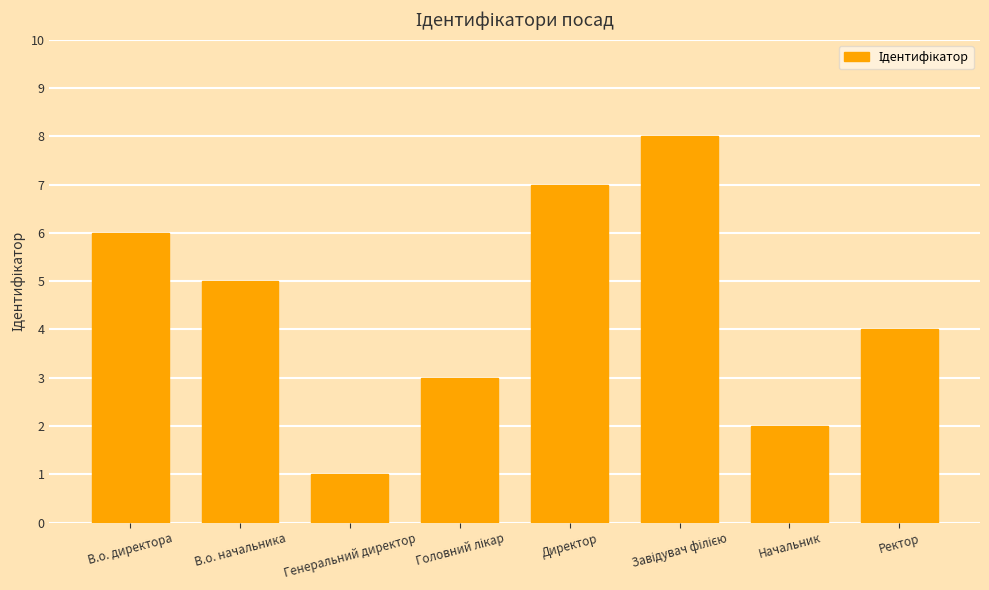

How many bars are there in total?

8